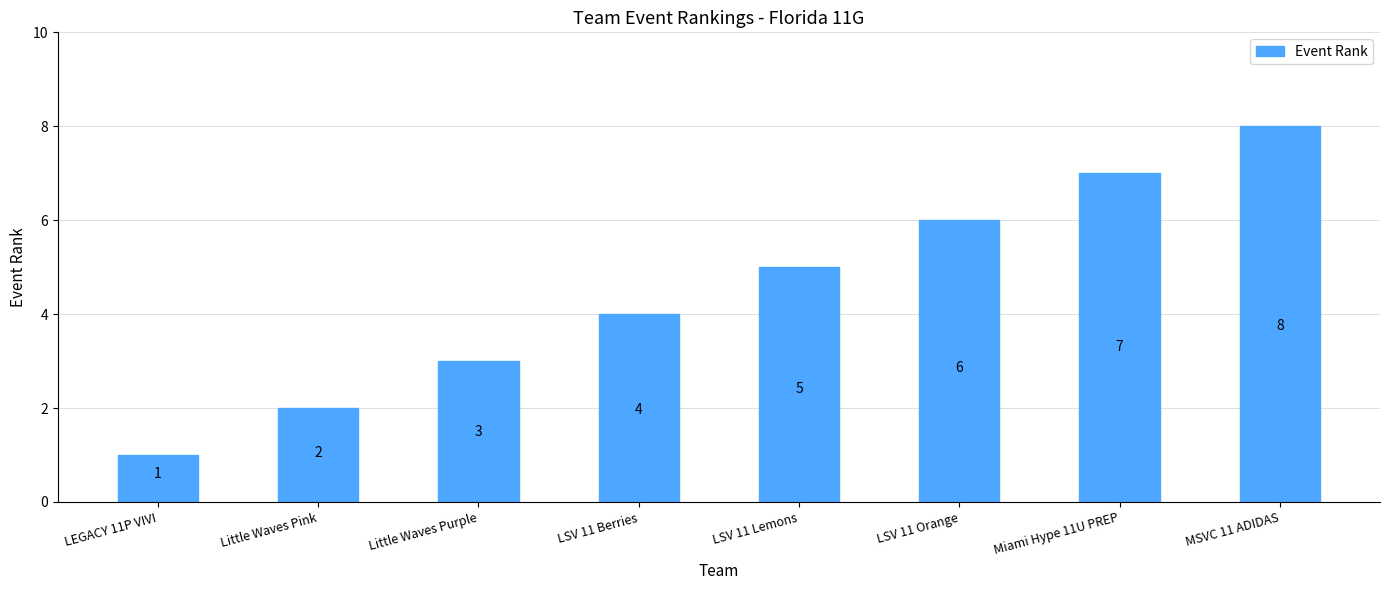

Are the bars horizontal?

No